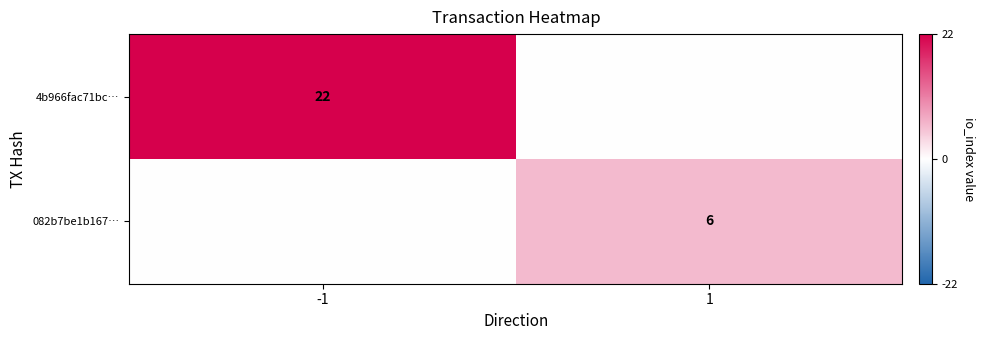

Which category has the highest value across all series?

-1